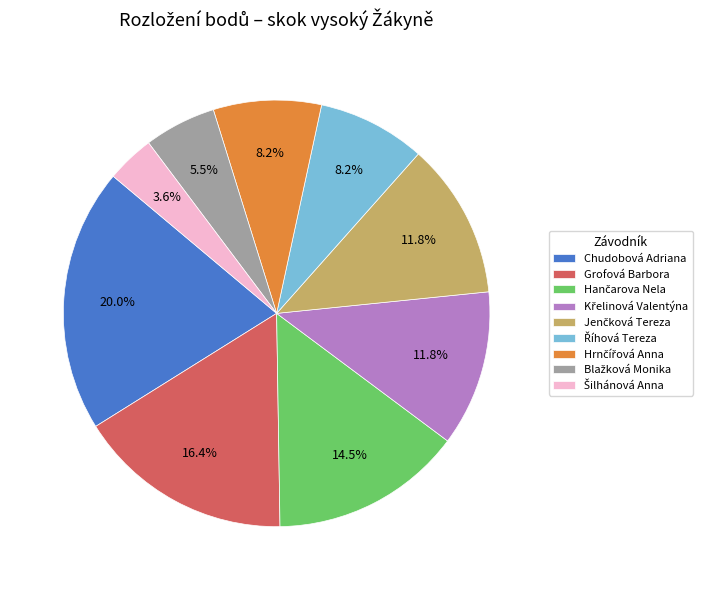

Is there a majority slice in this chart?

No